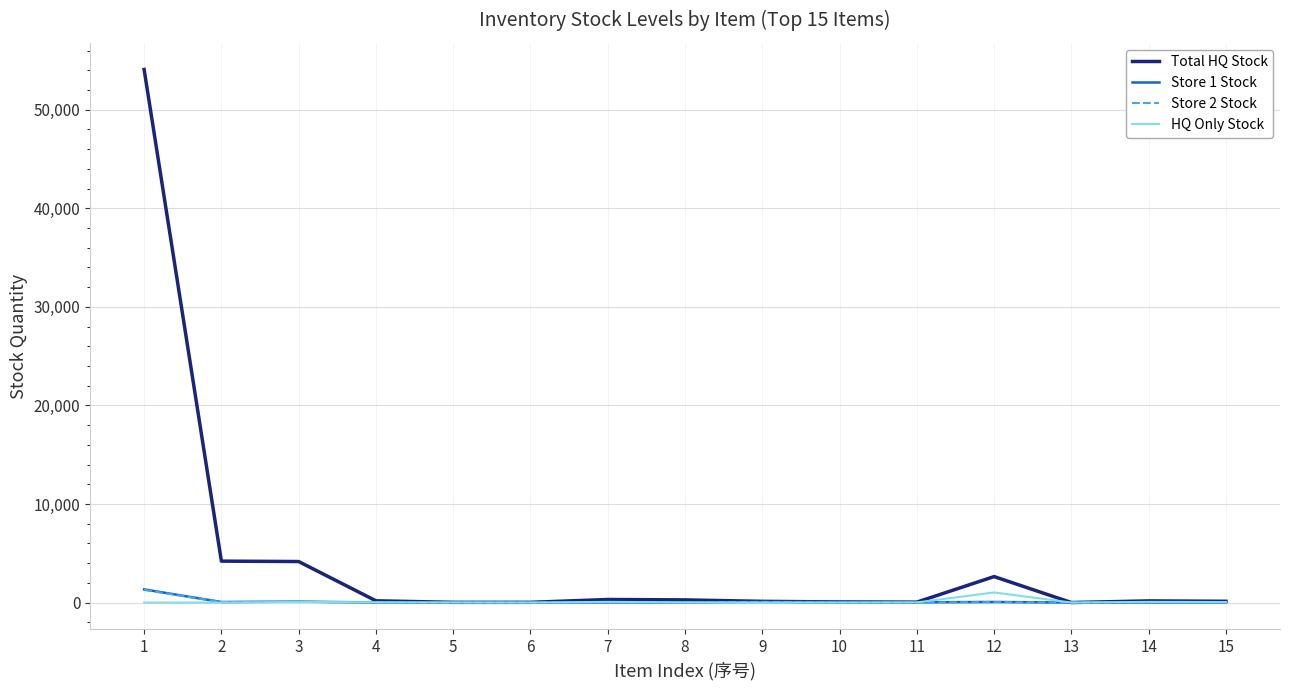

Where is Store 1 Stock nearest to the value 667?

3